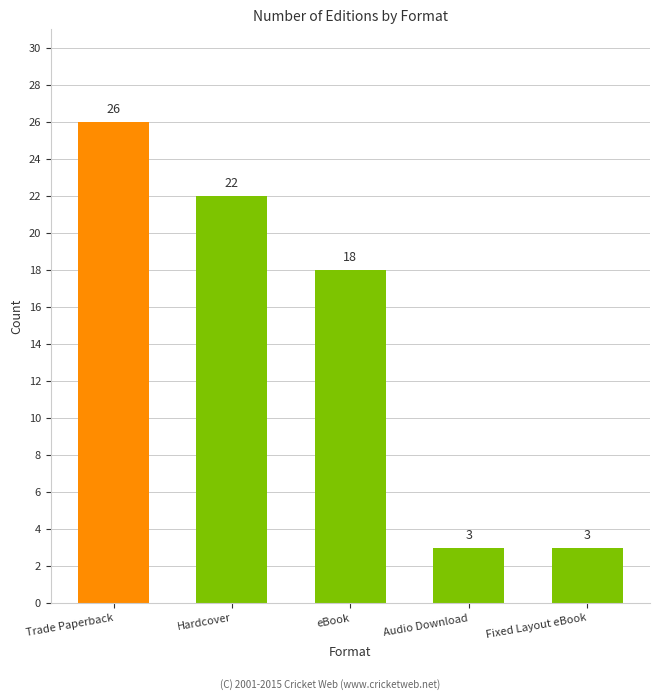

What is the sum of the values at Audio Download and eBook?

21